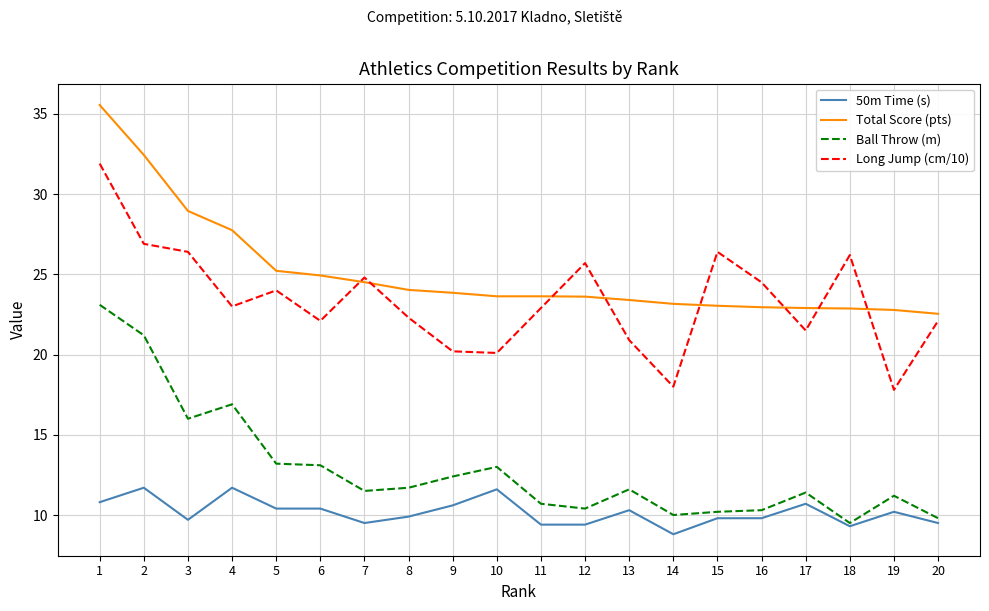

True or false: Ball Throw (m) and Long Jump (cm/10) intersect in this chart.

False